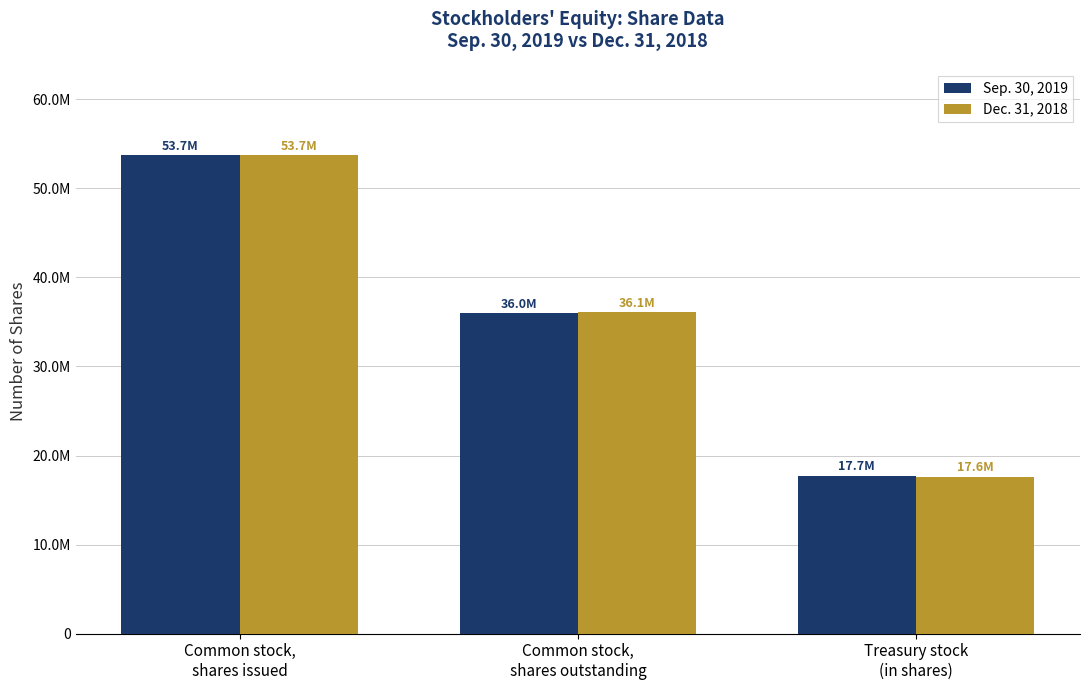

How many Sep. 30, 2019 values are between 17748042 and 53699694?

3